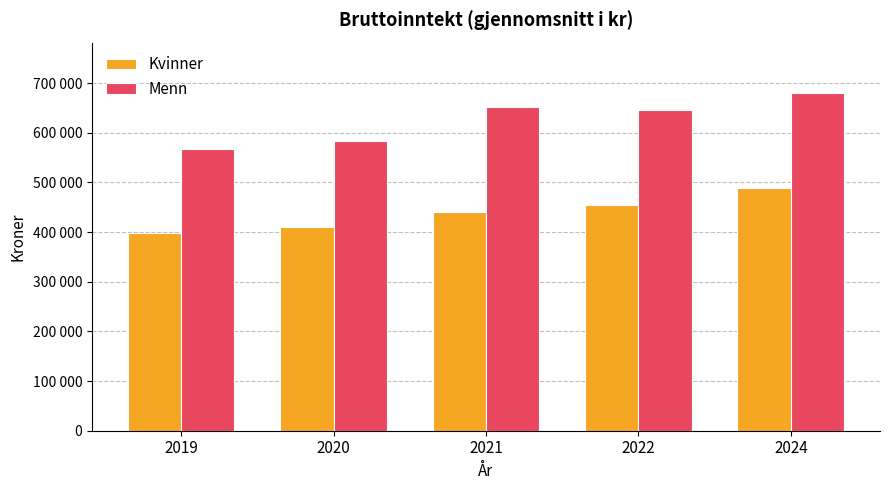

What are all the series names shown in the legend?

Kvinner, Menn